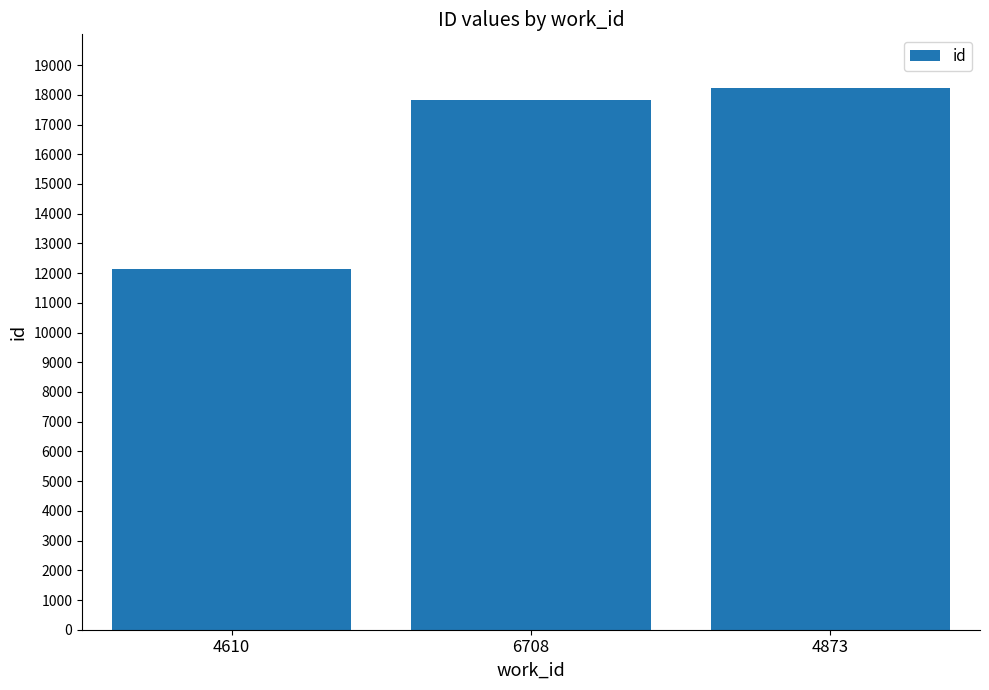

The chart shows a value of 12134 at 4610. True or false?

True